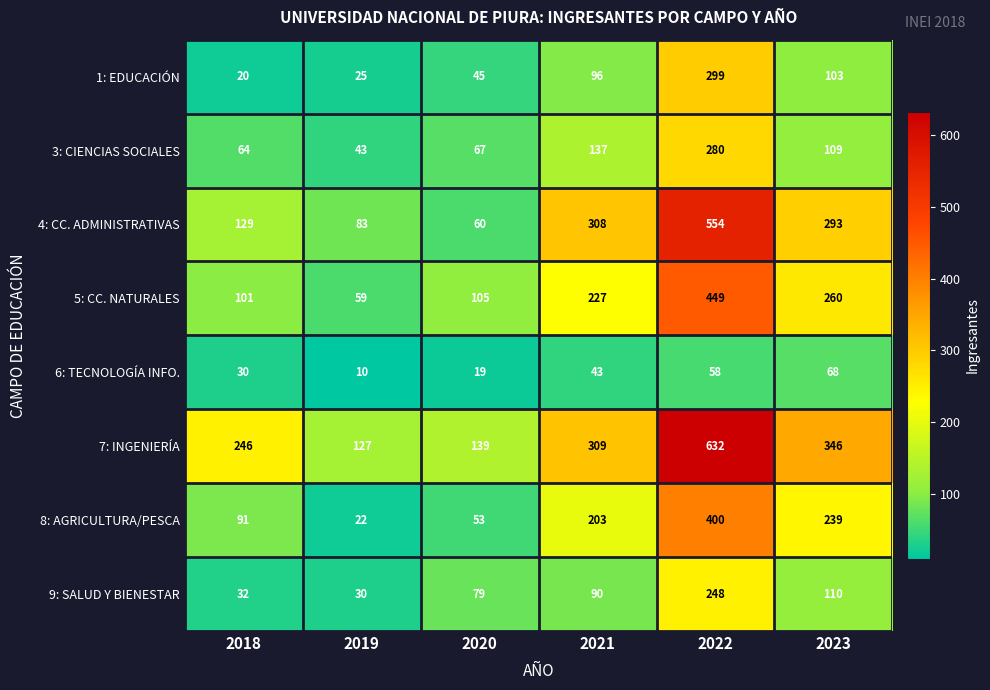

Count the number of categories in the chart.

6